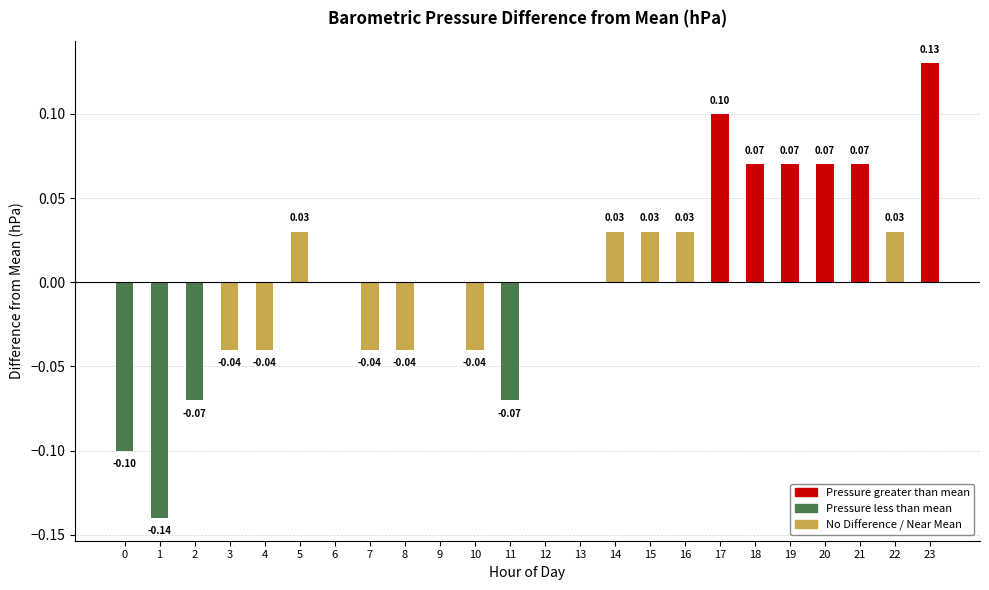

True or false: the data shows 1816.4 at Hour 7.

False